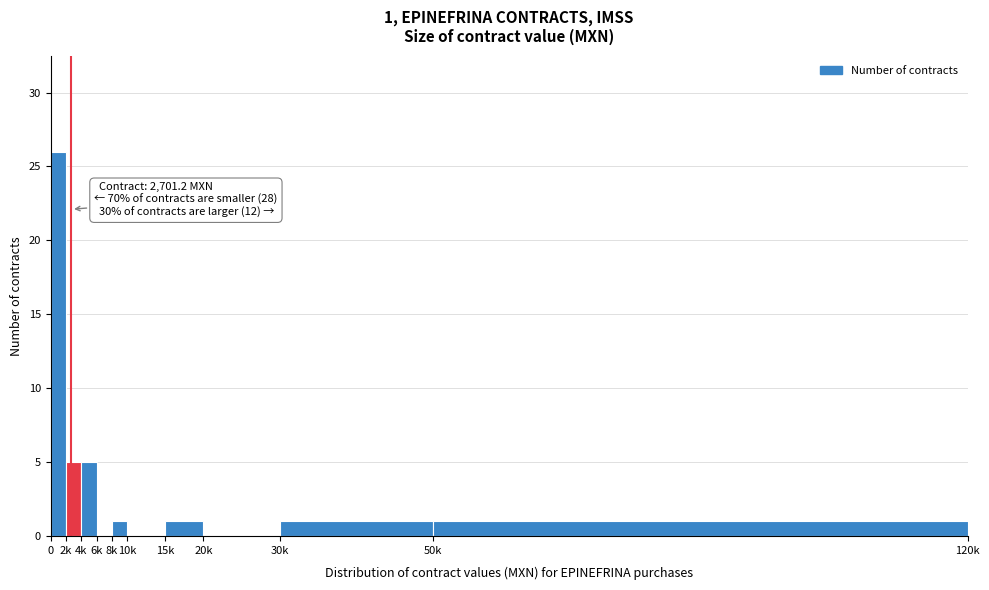

Reading right to left, list all the values displayed in this chart.

50k=1	30k=1	20k=0	15k=1	10k=0	8k=1	6k=0	4k=5	2k=5	0=26